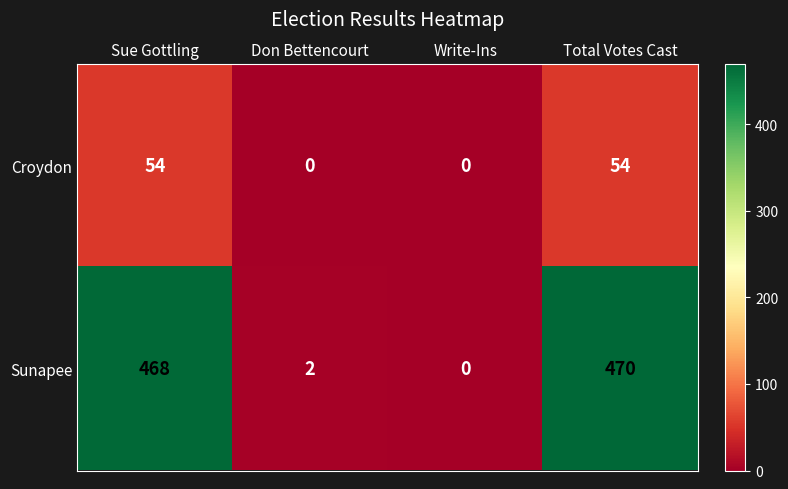

How many distinct data groups are displayed?

2